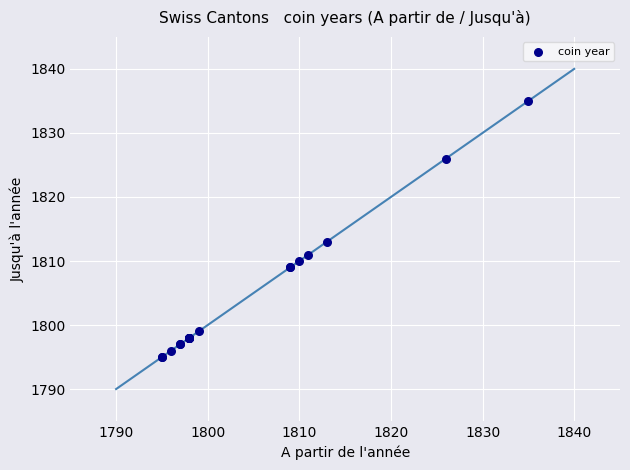

What Y value in the scatter plot is closest to 1815?

1813